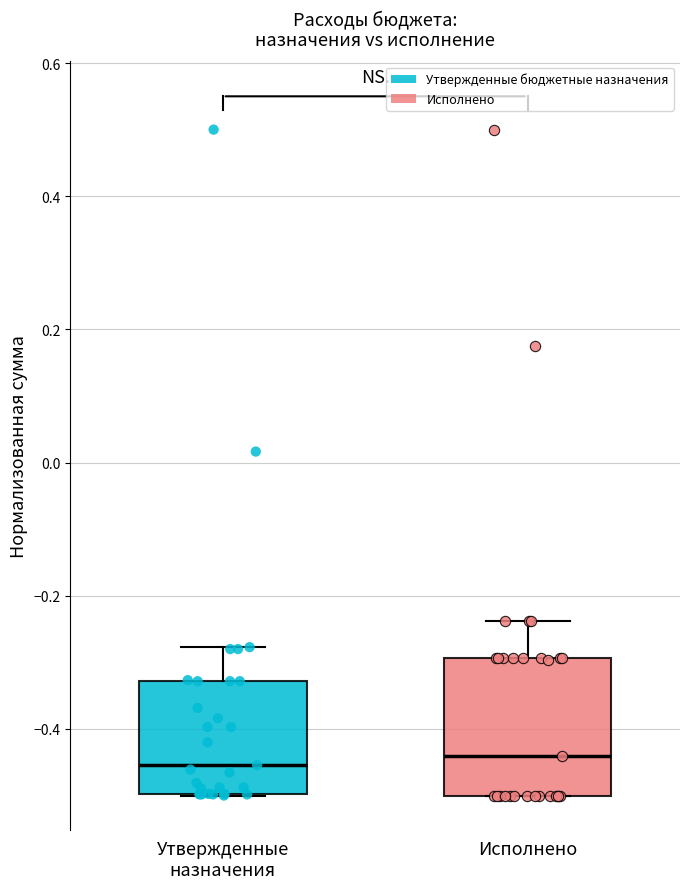

Where is the lower edge of the box for Исполнено on the y-axis? The values are not printed on the chart, so give them approximately, as read against the axis.

-0.50